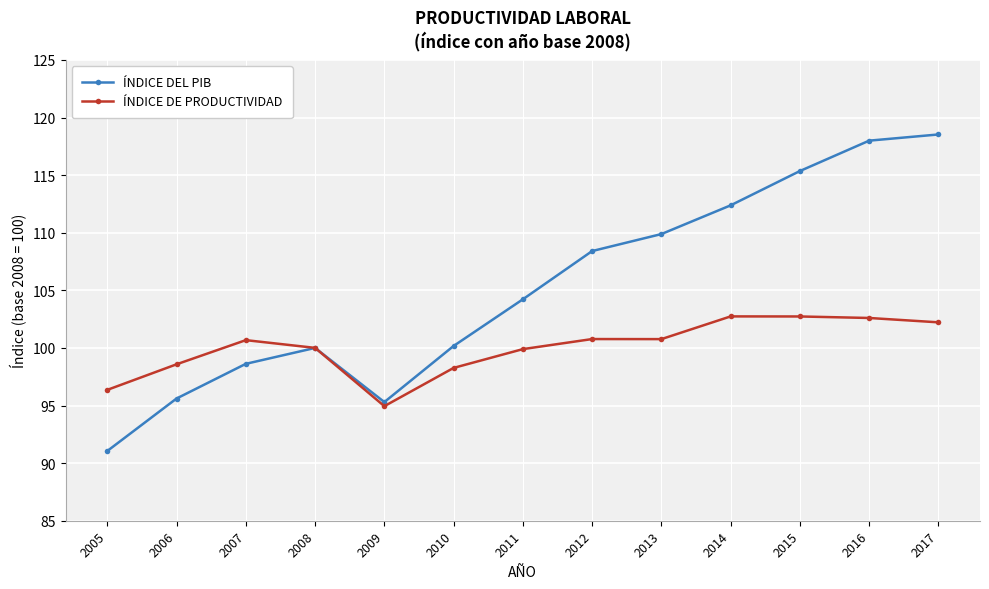

At 2006, list the series in order from smallest to largest.

ÍNDICE DEL PIB, ÍNDICE DE PRODUCTIVIDAD